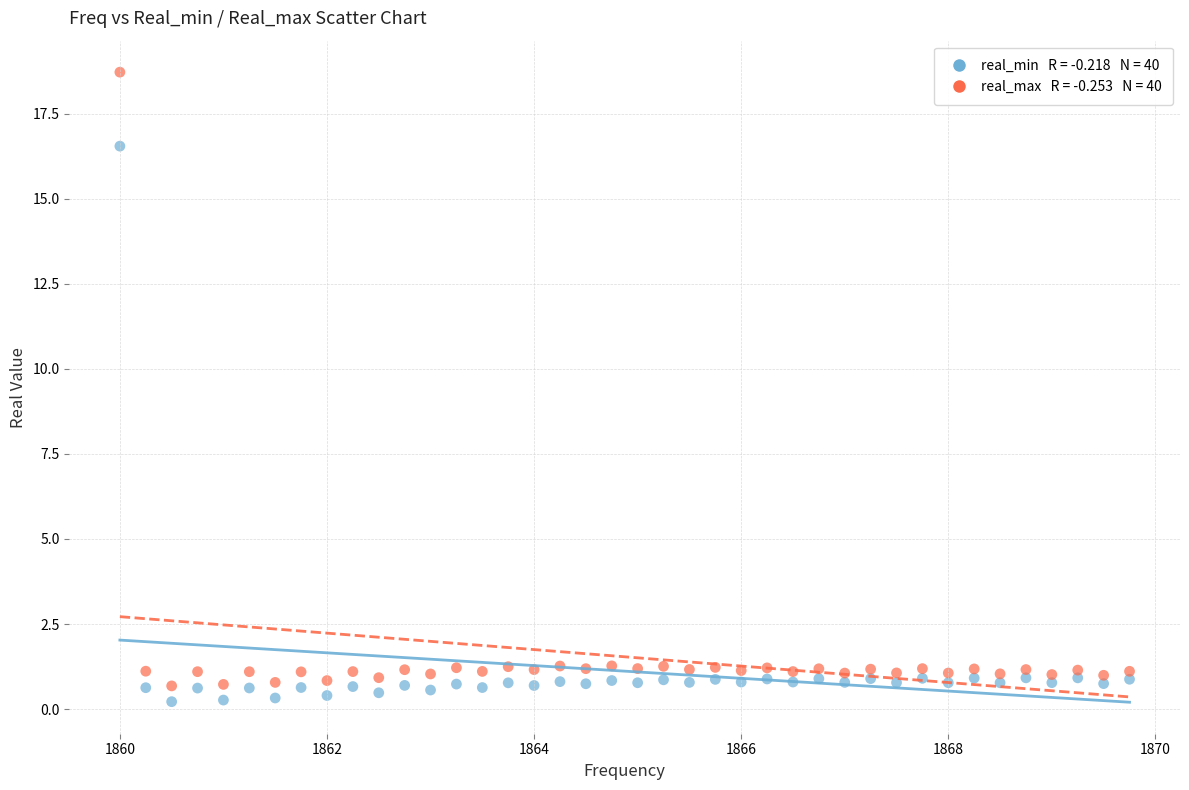

Across all data points, what is the range of X values (max minus min)?

9.8